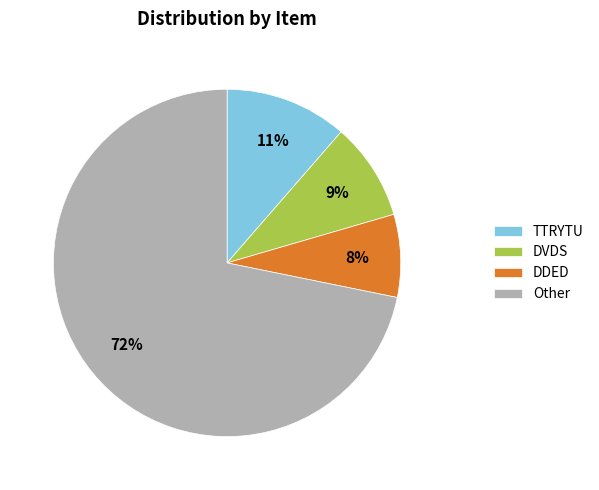

Is the sum of DVDS and DDED greater than half?

No